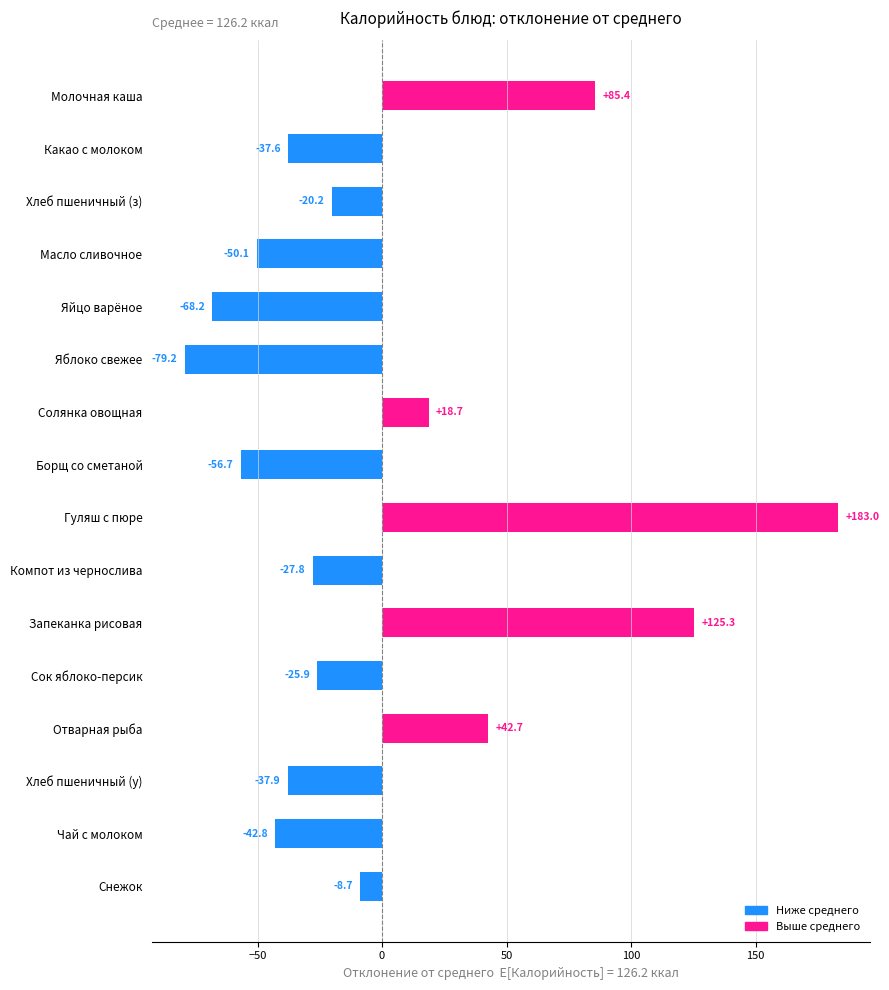

List the labels in order of value, smallest first.

Яблоко свежее, Яйцо варёное, Борщ со сметаной, Масло сливочное, Чай с молоком, Хлеб пшеничный (у), Какао с молоком, Компот из чернослива, Сок яблоко-персик, Хлеб пшеничный (з), Снежок, Солянка овощная, Отварная рыба, Молочная каша, Запеканка рисовая, Гуляш с пюре